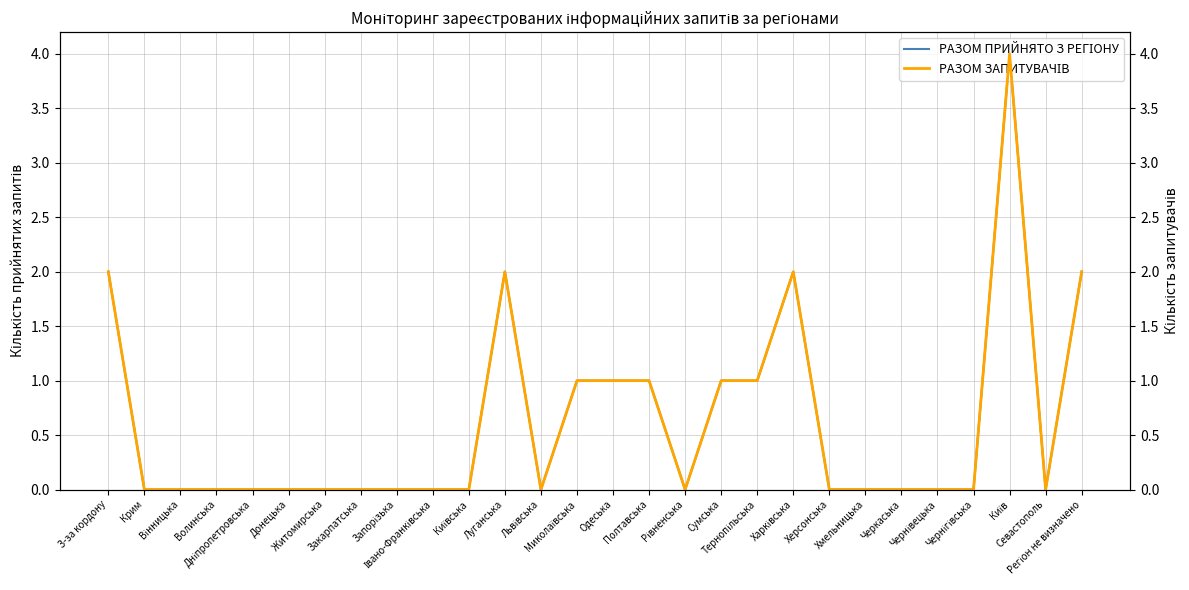

What is the sum of all РАЗОМ ПРИЙНЯТО З РЕГІОНУ values?

17